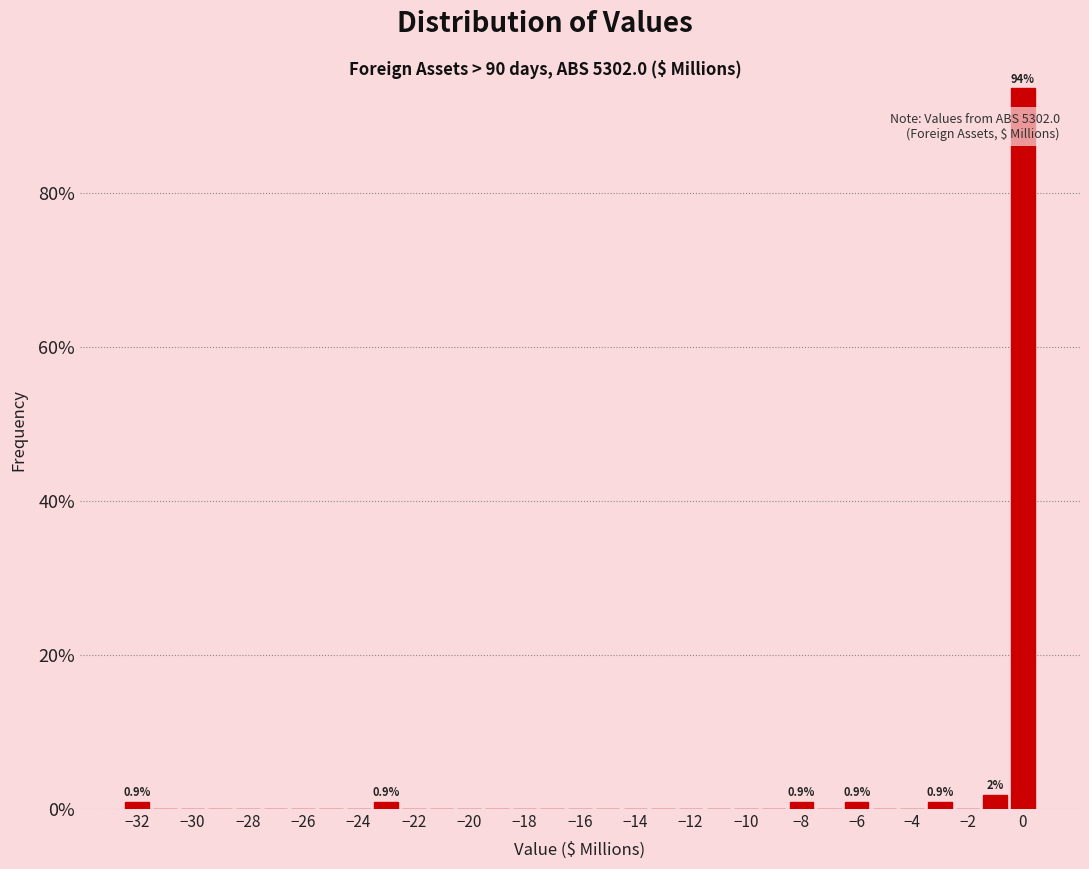

Which range on the x-axis has the tallest bar?

-0.5 to 0.5